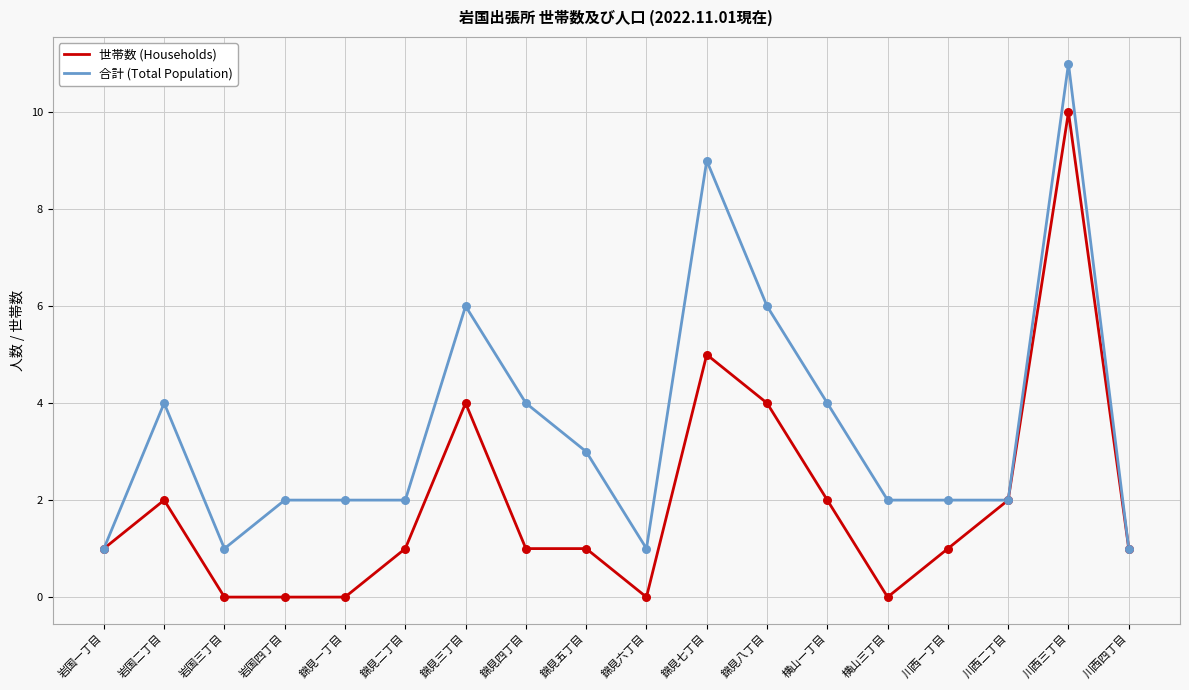

Rank the series by their average value, from lowest to highest.

世帯数 (Households), 合計 (Total Population)